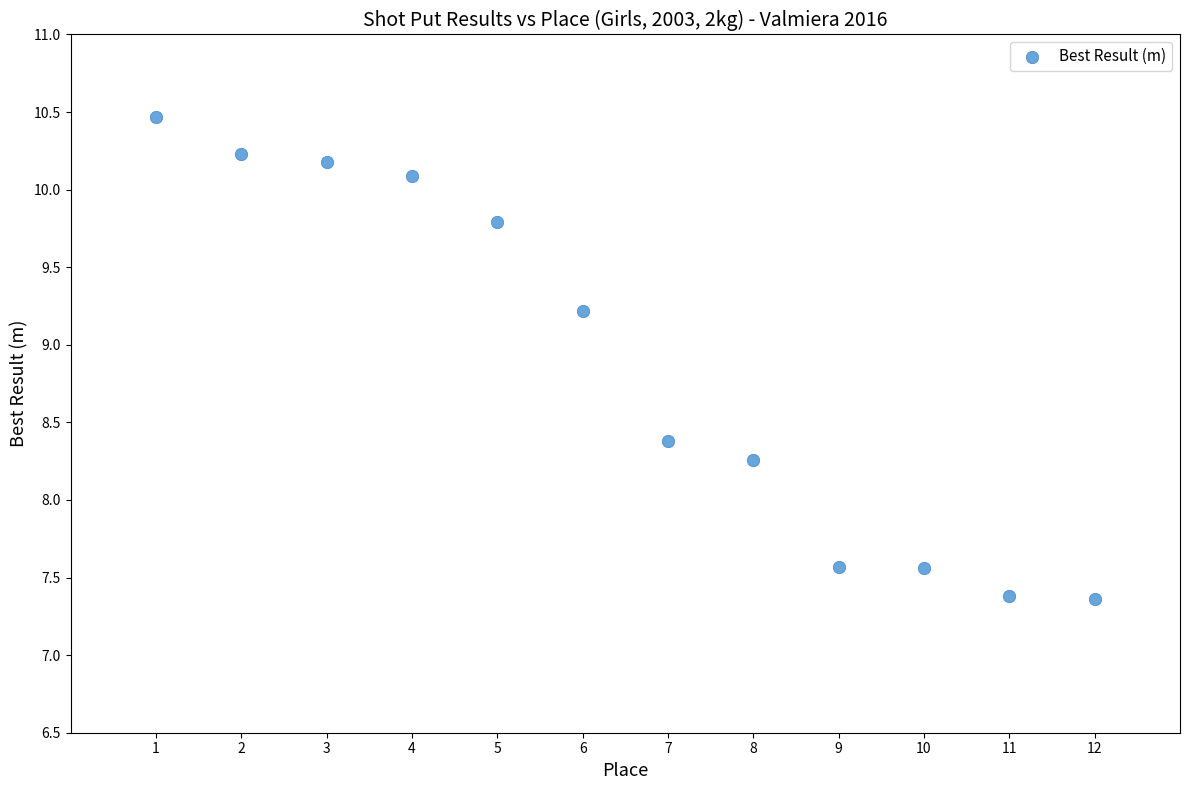

What Y value in the scatter plot is closest to 8?

8.3